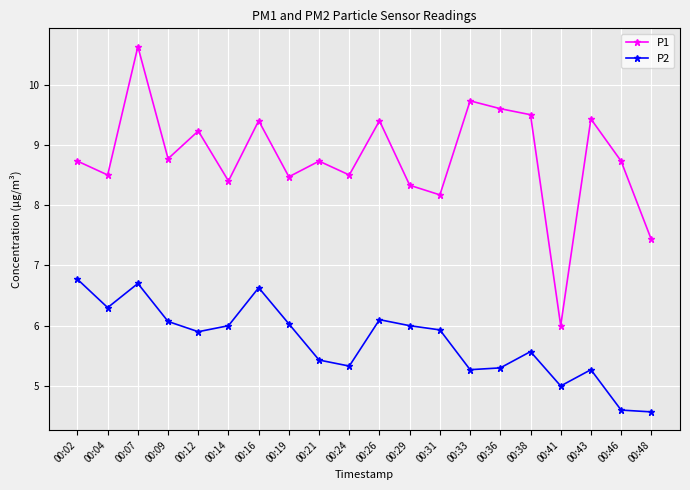

How many interior local peaks does the P2 series have?

5